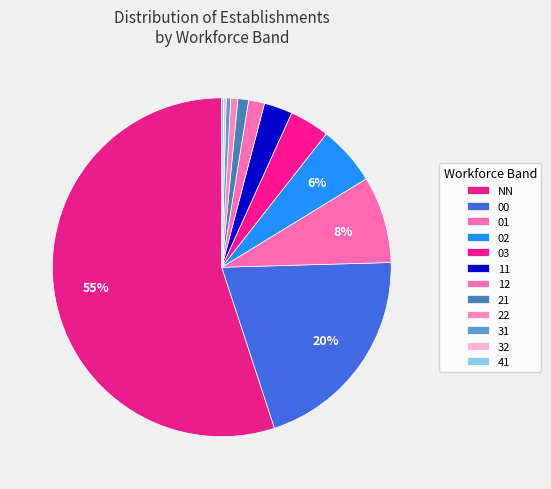

What percentage do 01 and 21 together represent?

9.3%